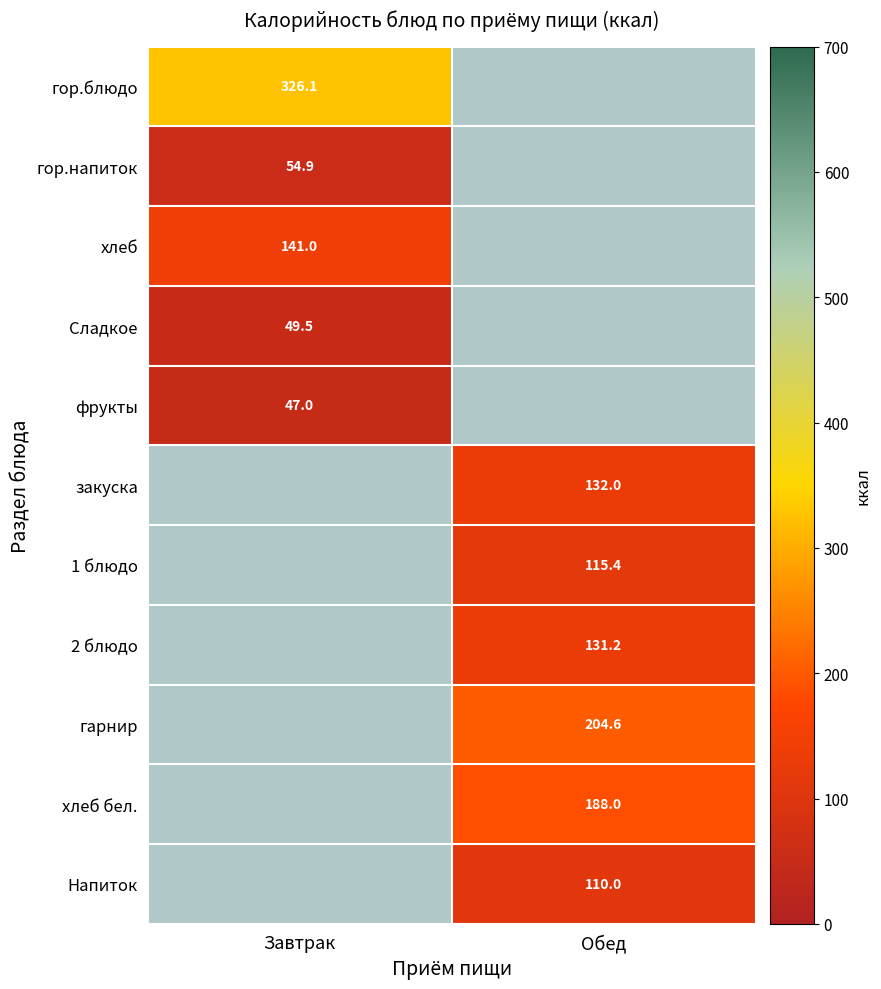

What is the approximate value of хлеб at Завтрак?

141.0